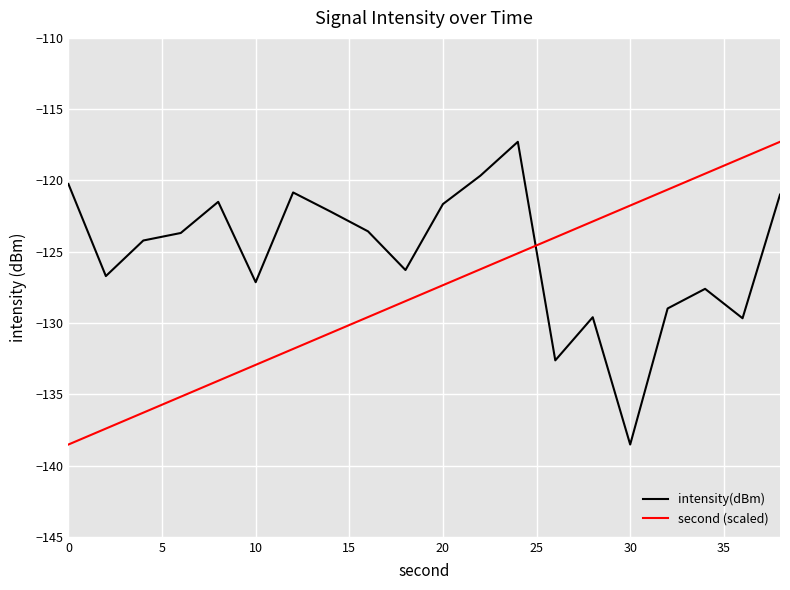

List the series in order of their overall mean, highest first.

intensity(dBm), second (scaled)